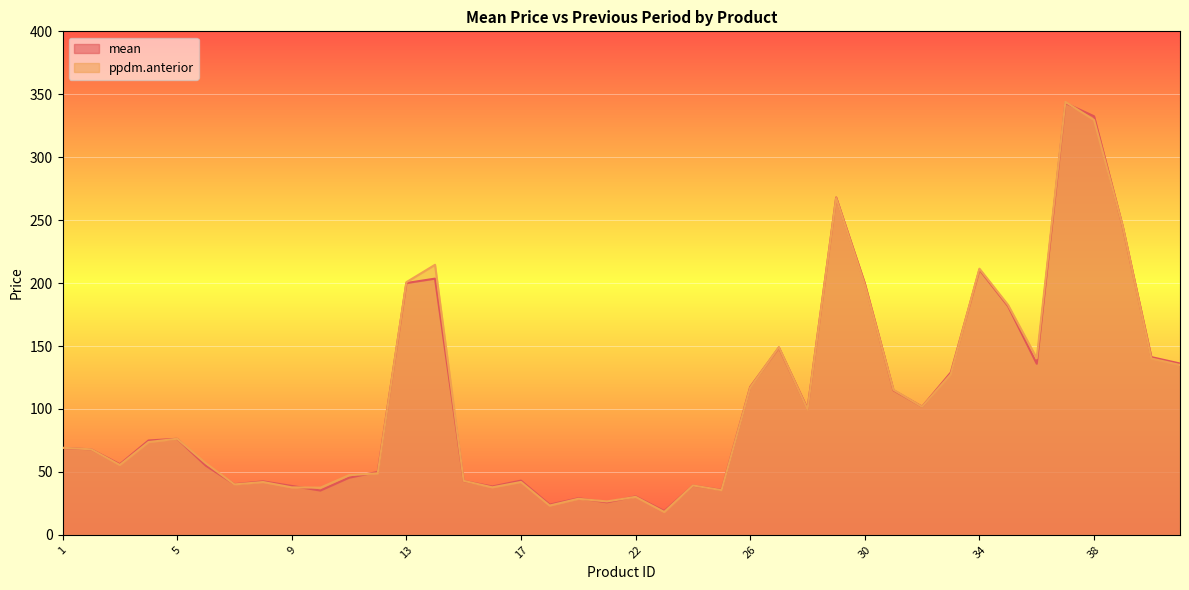

List the series in order of their peak value, highest first.

ppdm.anterior, mean